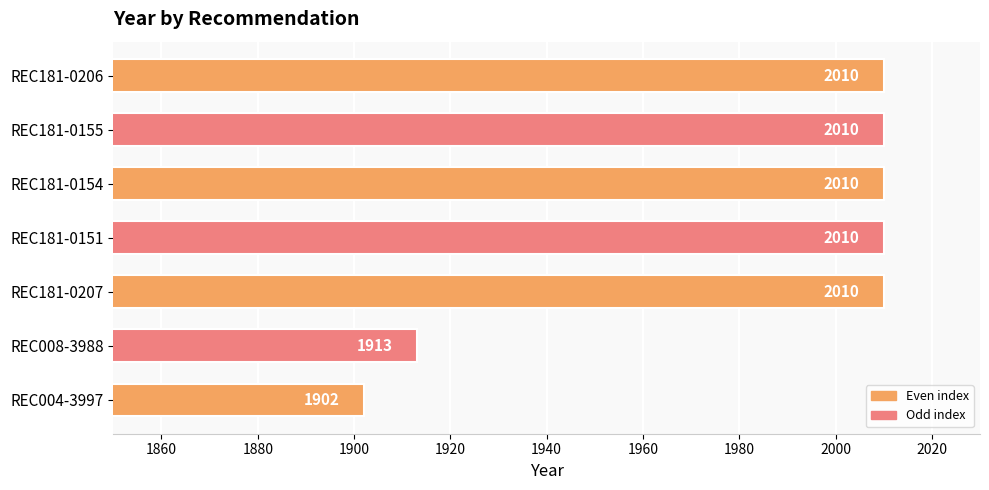

What is the label of the 2nd bar from the bottom?

REC008-3988